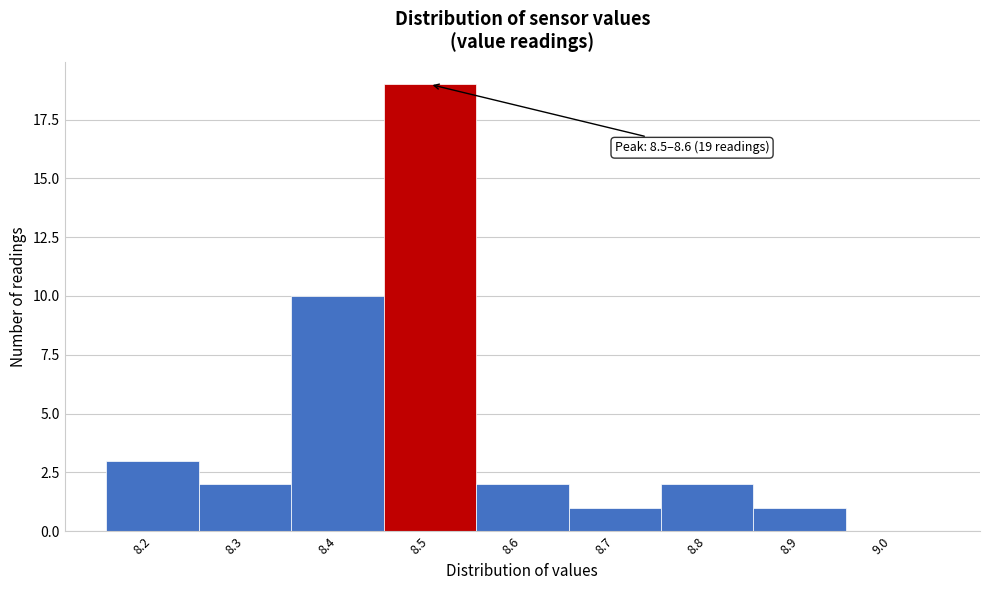

Reading left to right, what are all the values shown in this chart?

8.2=3	8.3=2	8.4=10	8.5=19	8.6=2	8.7=1	8.8=2	8.9=1	9.0=0